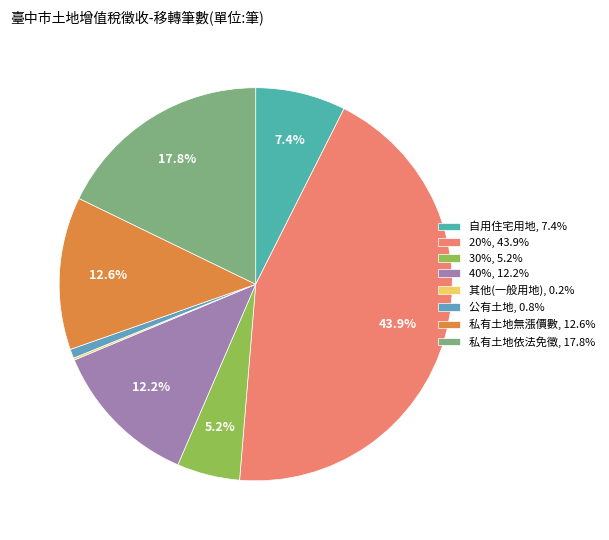

Is there a majority slice in this chart?

No